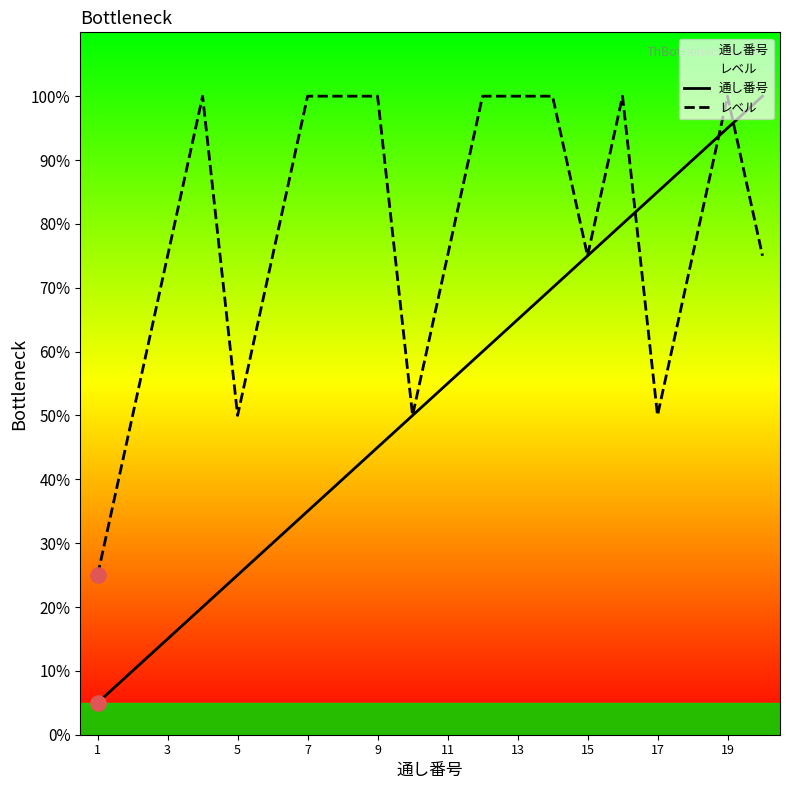

At which category is the sum across all series the highest?

19